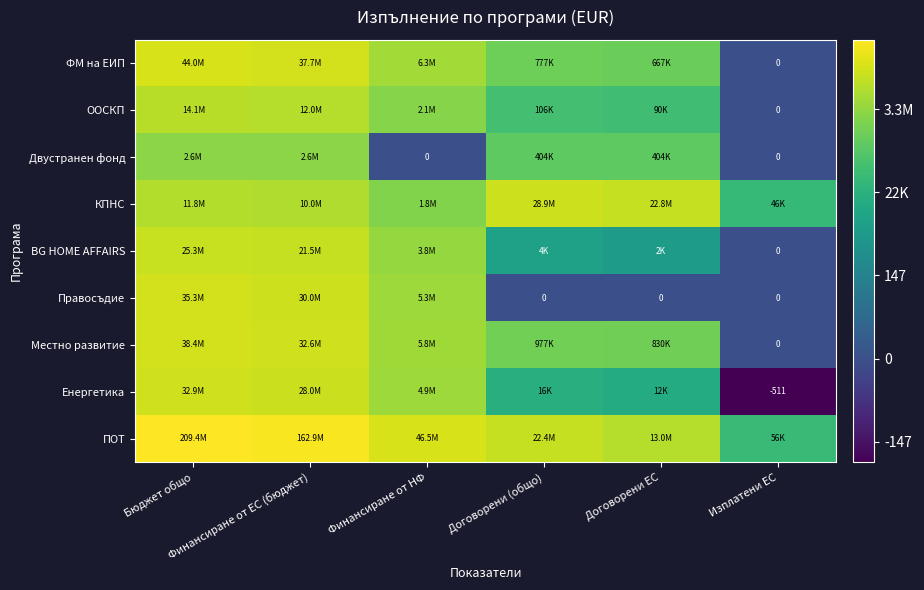

At which label does ФМ на ЕИП first exceed 15?

Бюджет общо